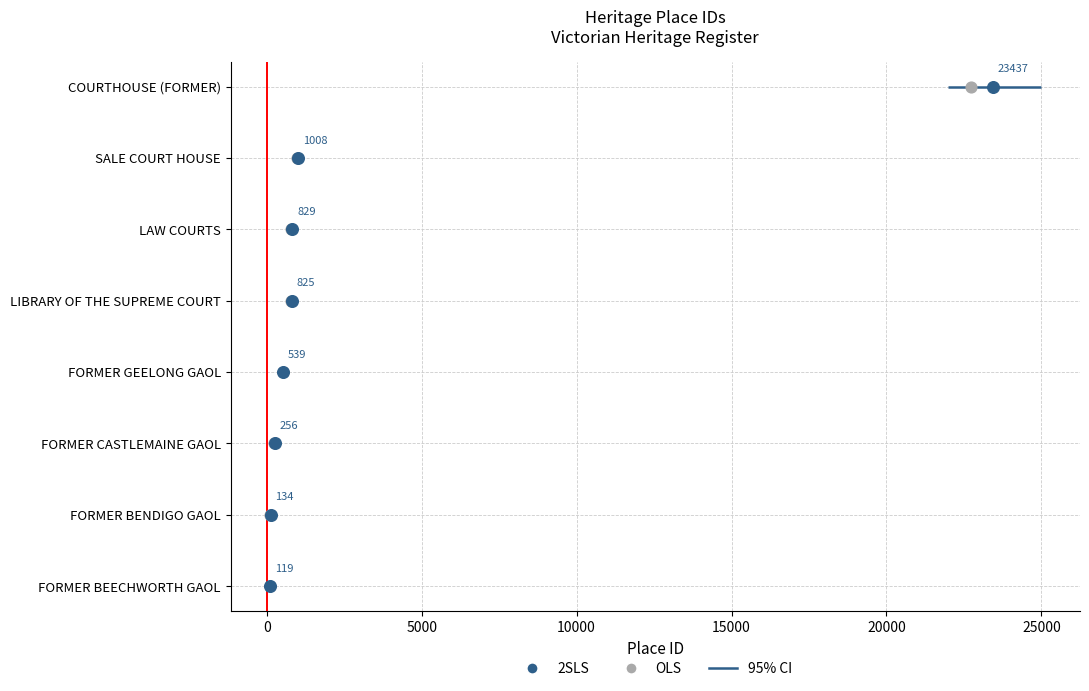

Which series reaches the maximum Y coordinate?

OLS